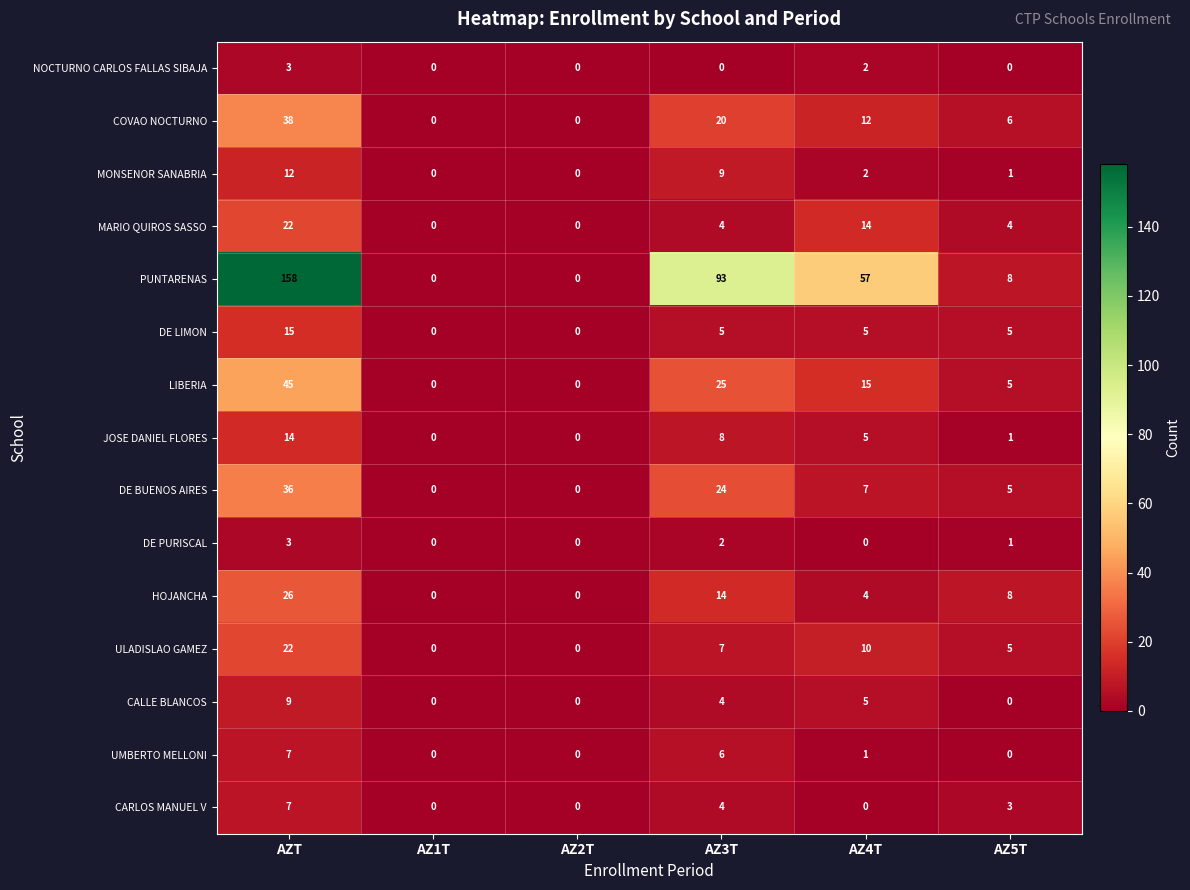

What is the total value across all series at AZT?

417